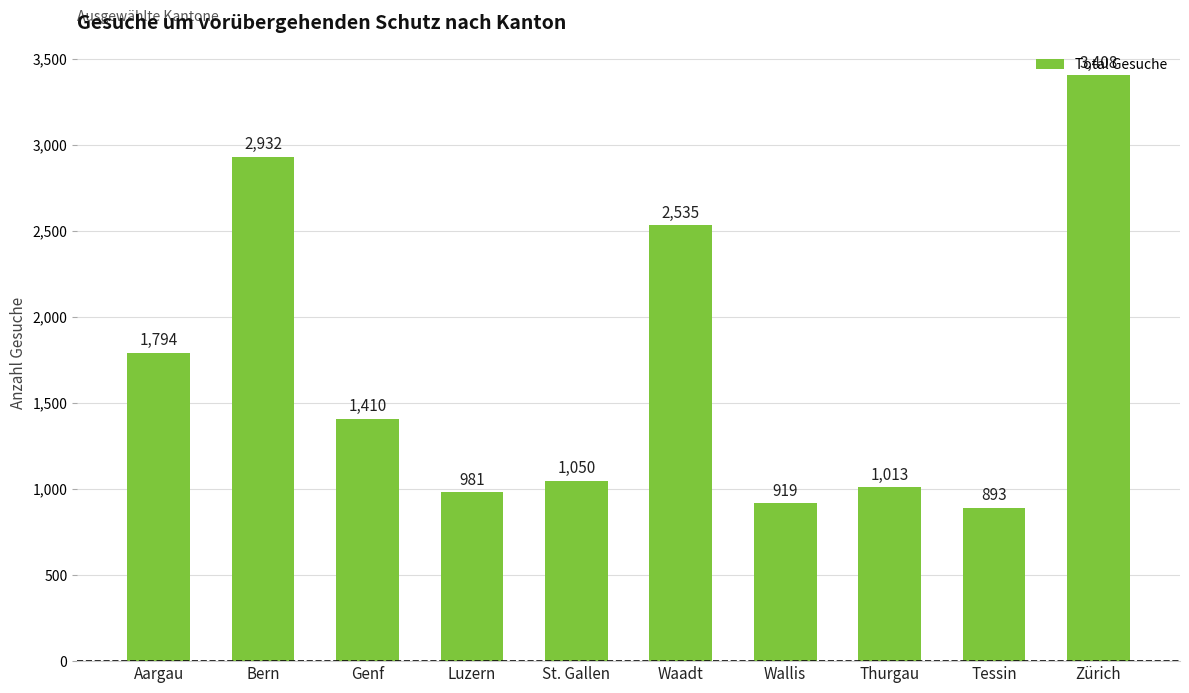

The value at Zürich is 4762. True or false?

False